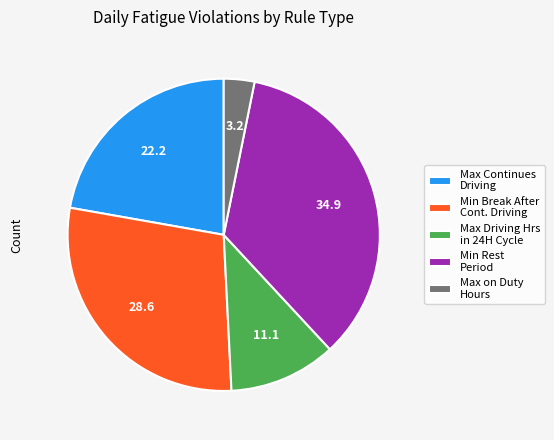

Which slice is the largest?

Min Rest Period